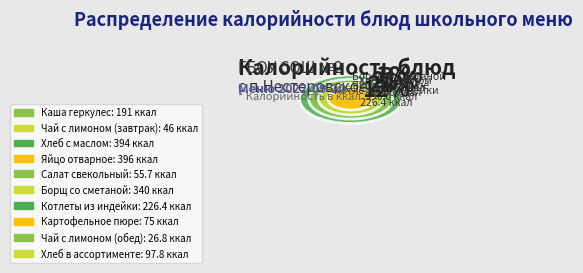

The Каша геркулес slice represents 19% of the pie. True or false?

False